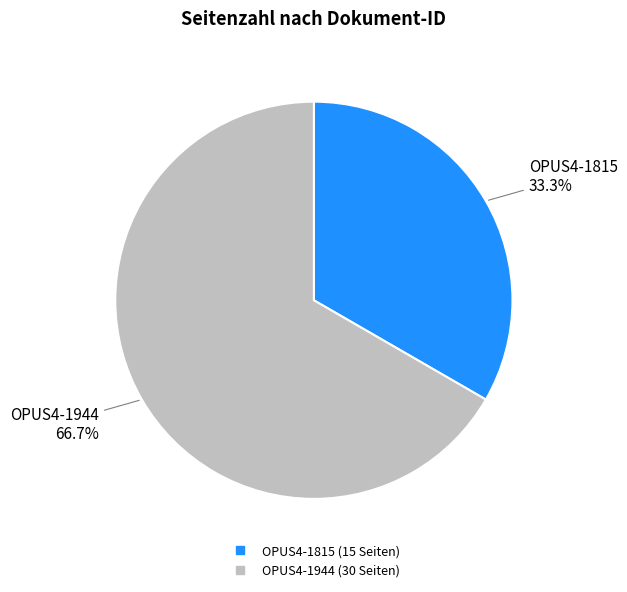

What portion of the pie excludes OPUS4-1944?

33.3%